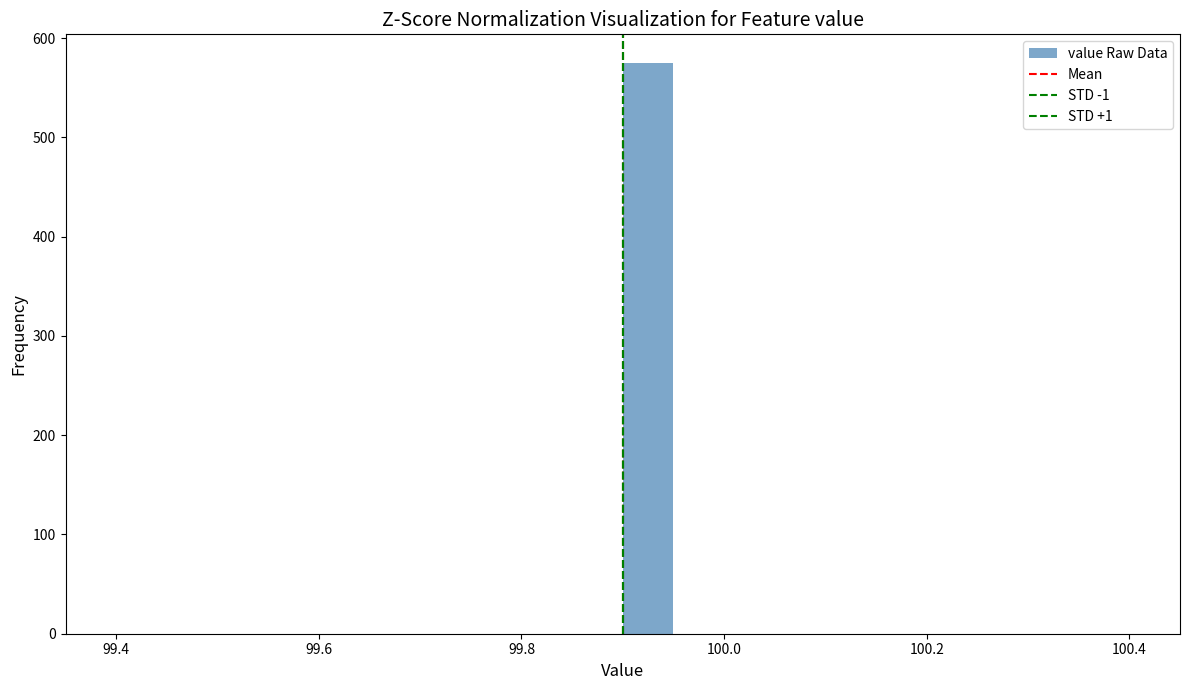

Around what value on the x-axis is the tallest bar? Give the approximate position of its centre, as read against the axis.

99.92